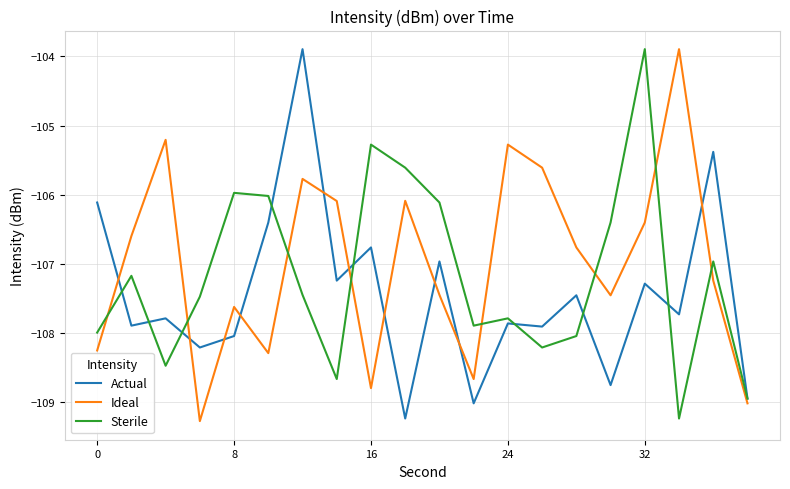

True or false: Sterile and Ideal intersect in this chart.

True